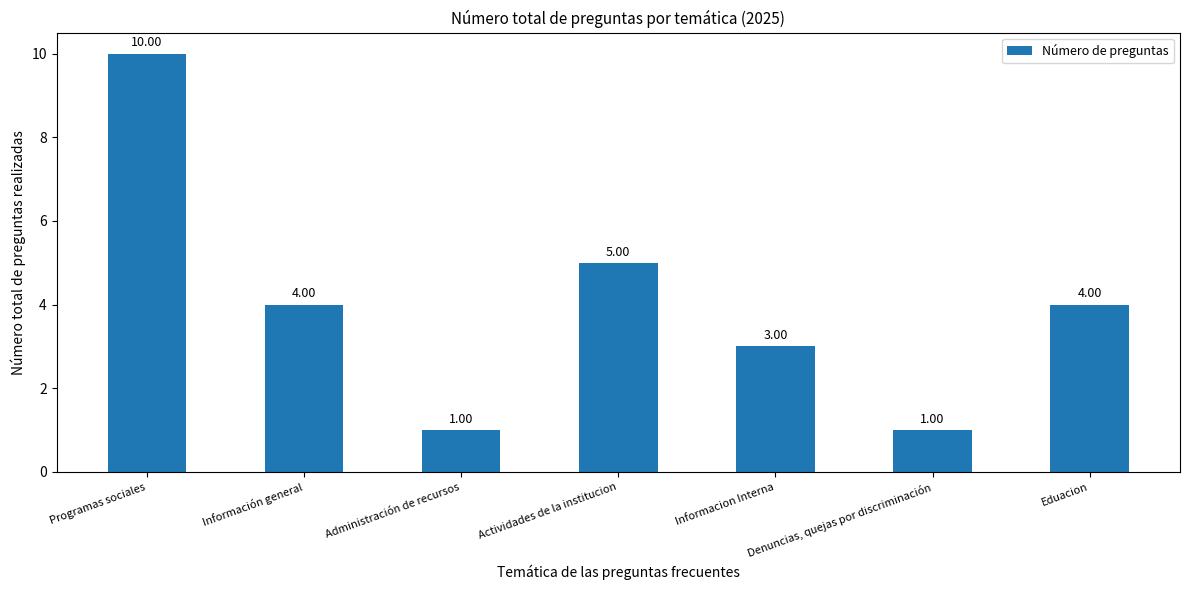

What is the maximum value shown in the chart?

10